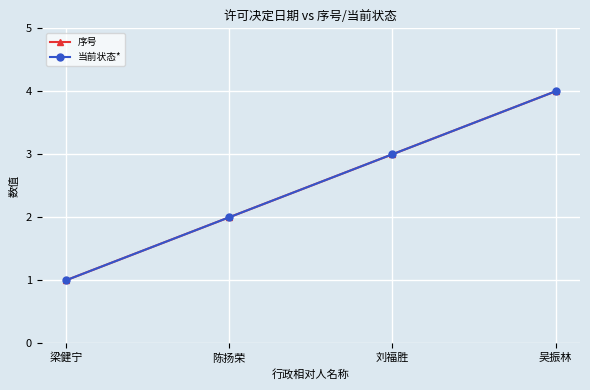

What is the label of the 3rd point from the left?

刘福胜